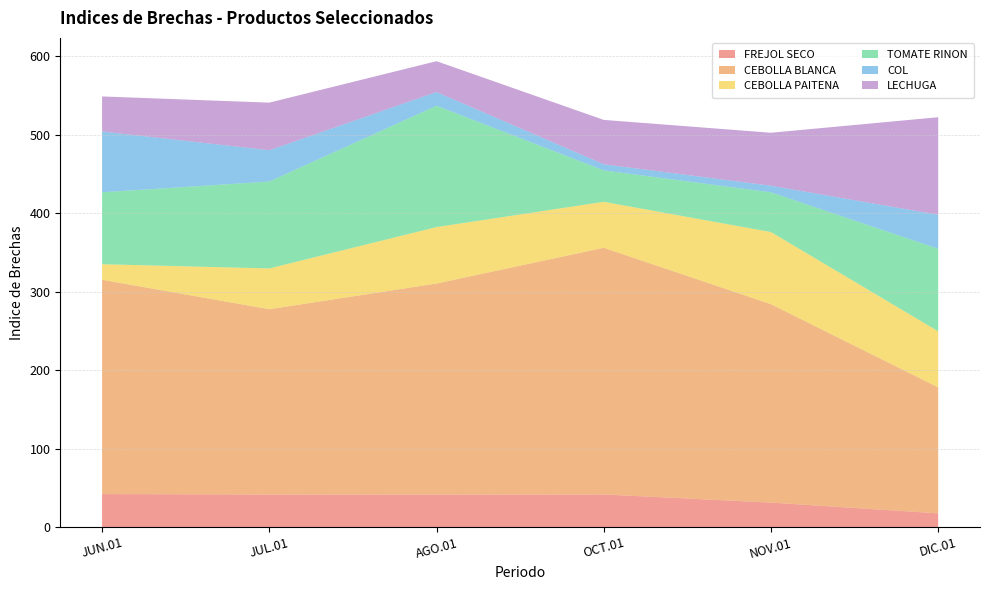

Reading right to left, extract all data points from this chart.

FREJOL SECO: 17.5	31.2	41.6	41.5	41.5	42.1
CEBOLLA BLANCA: 160.7	252.9	314.5	269.0	236.2	273.2
CEBOLLA PAITENA: 71.4	91.9	58.6	72.0	52.0	19.8
TOMATE RINON: 105.2	50.6	40.1	154.6	110.8	91.7
COL: 43.3	8.5	7.8	17.5	39.9	77.5
LECHUGA: 124.3	67.5	56.5	39.3	60.7	44.7